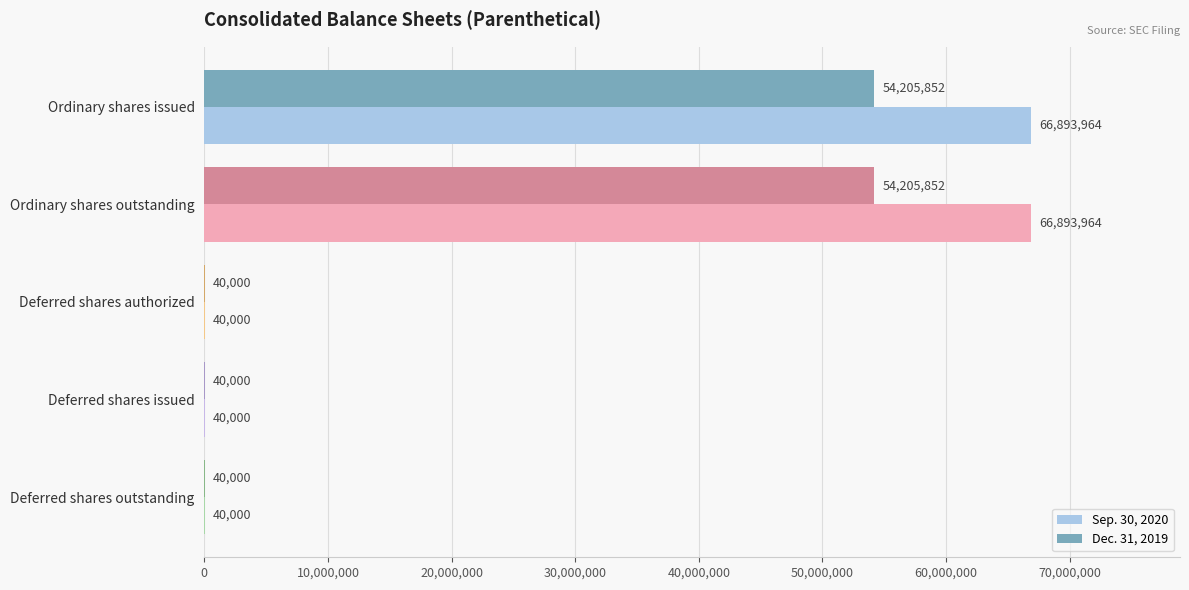

What is the sum of the Sep. 30, 2020 values at Ordinary shares issued and Ordinary shares outstanding?

133787928